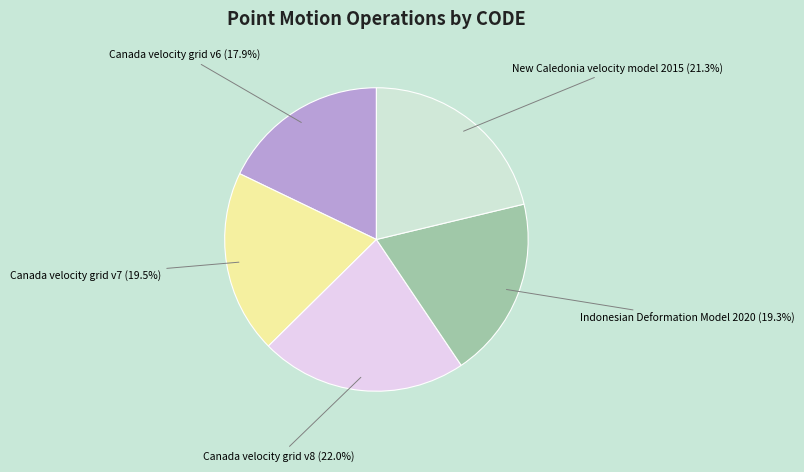

Does any single category account for the majority?

No